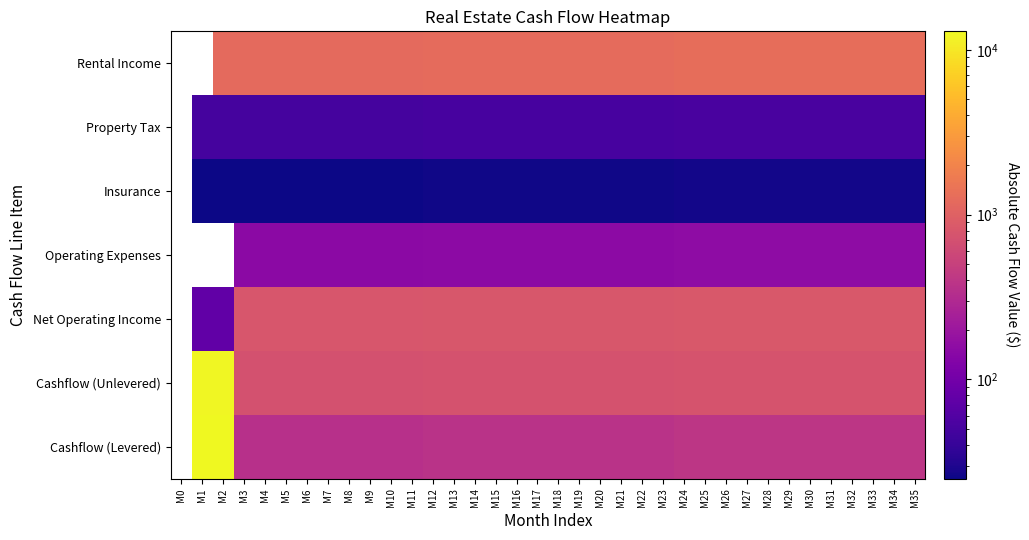

At which label does Cashflow (Levered) first exceed 372?

M1